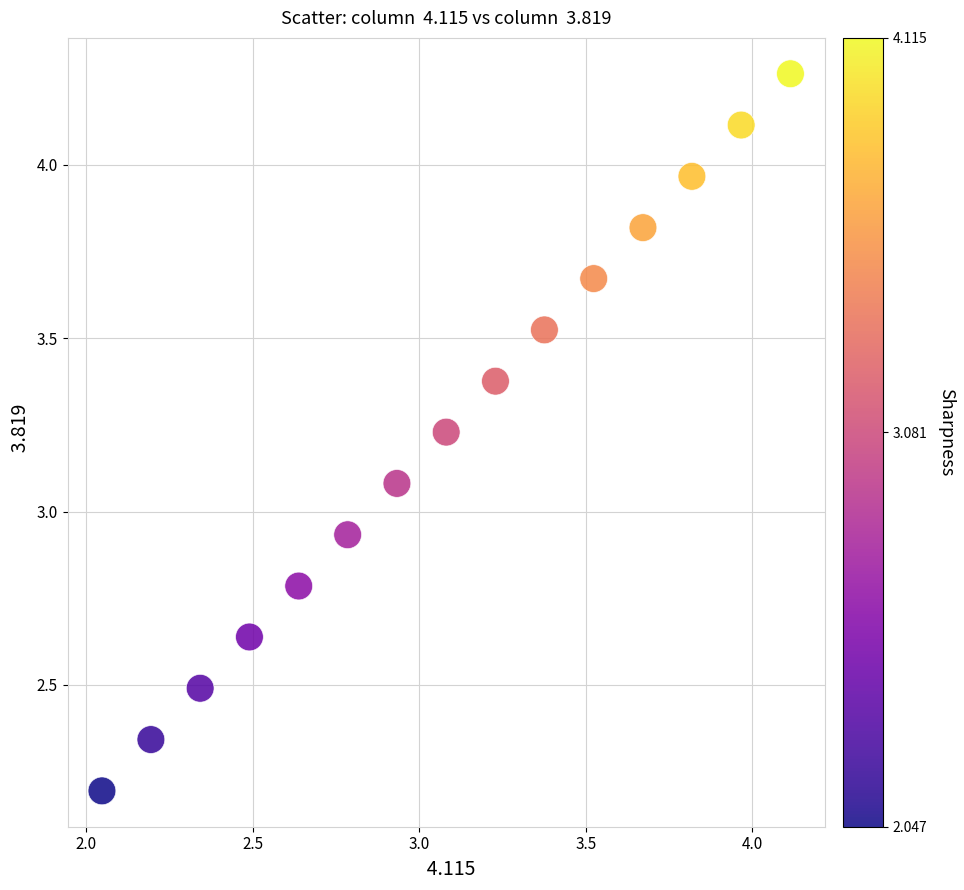

What is the range of X values (max minus min)?

2.1